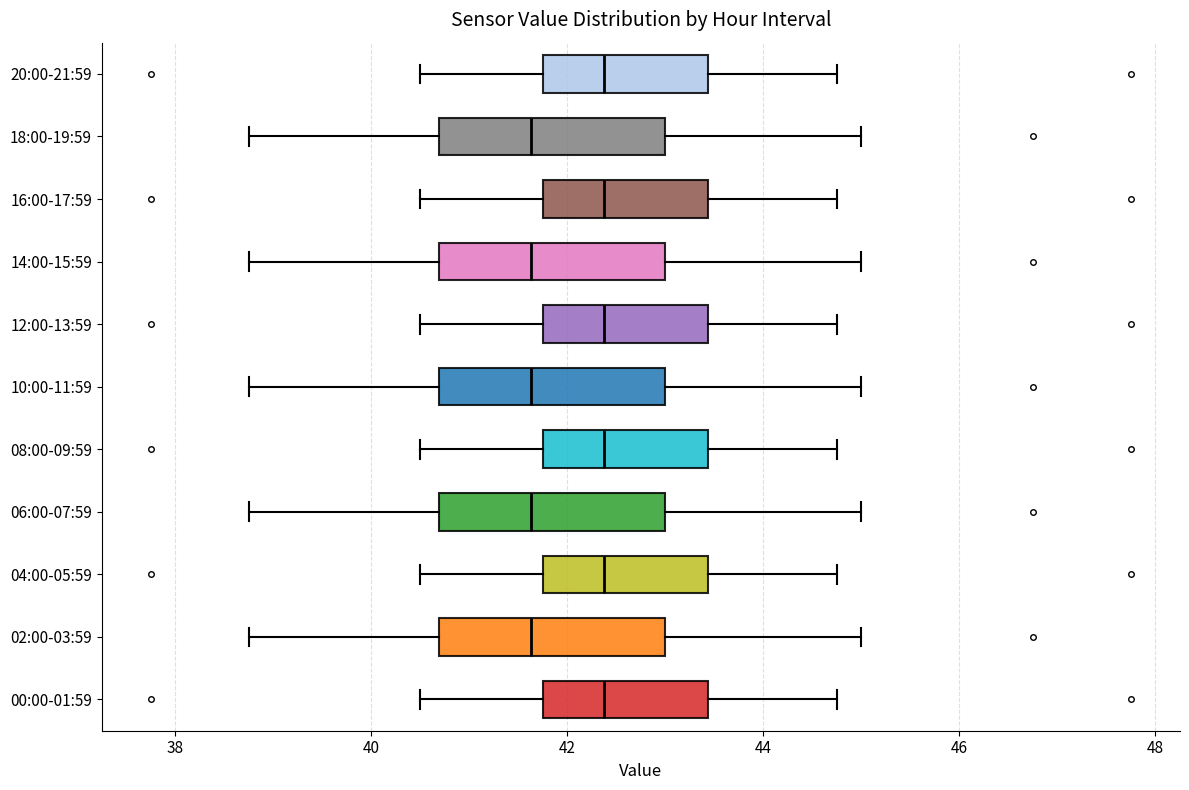

Reading bottom to top, read every box against the x-axis: the position of its median line, the range the box covers, and the ends of its whiskers. The values are not printed on the chart, so give them approximately, as read against the axis.

00:00-01:59: median 42.4, box 41.8 to 43.4, whiskers 40.6 to 44.8
02:00-03:59: median 41.6, box 40.6 to 43.0, whiskers 38.8 to 45.0
04:00-05:59: median 42.4, box 41.8 to 43.4, whiskers 40.6 to 44.8
06:00-07:59: median 41.6, box 40.6 to 43.0, whiskers 38.8 to 45.0
08:00-09:59: median 42.4, box 41.8 to 43.4, whiskers 40.6 to 44.8
10:00-11:59: median 41.6, box 40.6 to 43.0, whiskers 38.8 to 45.0
12:00-13:59: median 42.4, box 41.8 to 43.4, whiskers 40.6 to 44.8
14:00-15:59: median 41.6, box 40.6 to 43.0, whiskers 38.8 to 45.0
16:00-17:59: median 42.4, box 41.8 to 43.4, whiskers 40.6 to 44.8
18:00-19:59: median 41.6, box 40.6 to 43.0, whiskers 38.8 to 45.0
20:00-21:59: median 42.4, box 41.8 to 43.4, whiskers 40.6 to 44.8